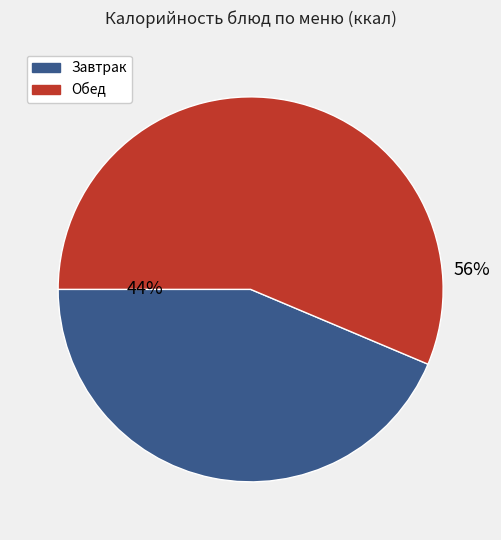

Does any single category account for the majority?

Yes